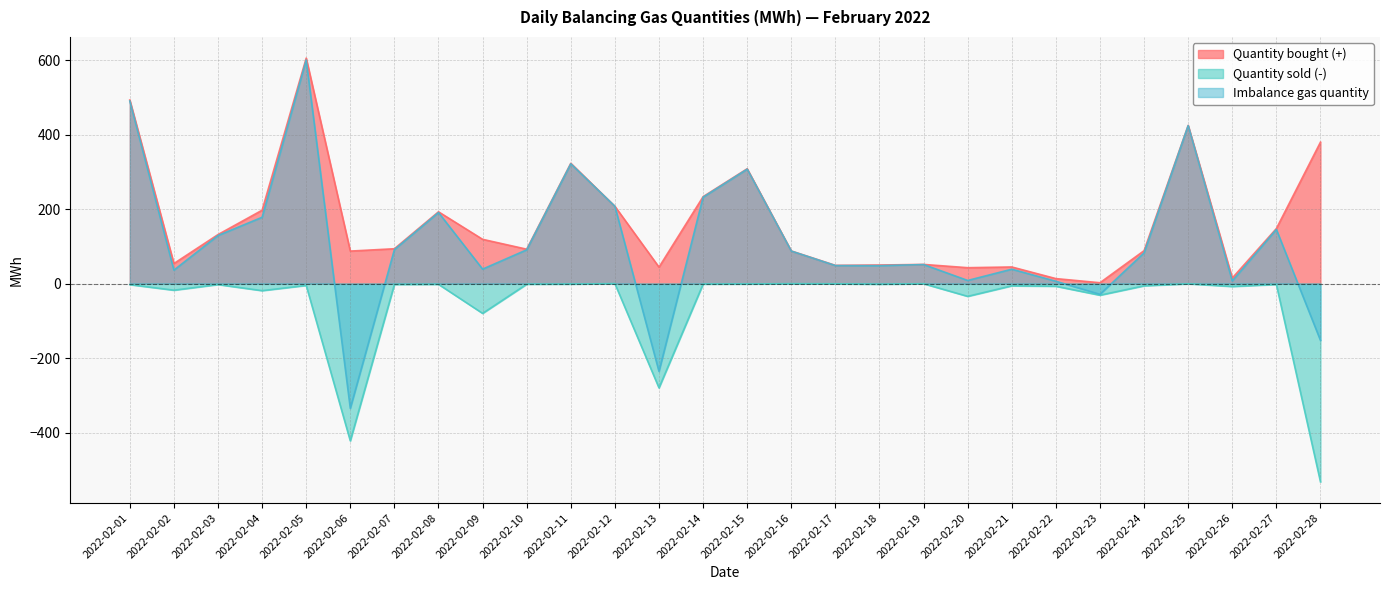

How many interior local peaks does the Imbalance gas quantity series have?

8